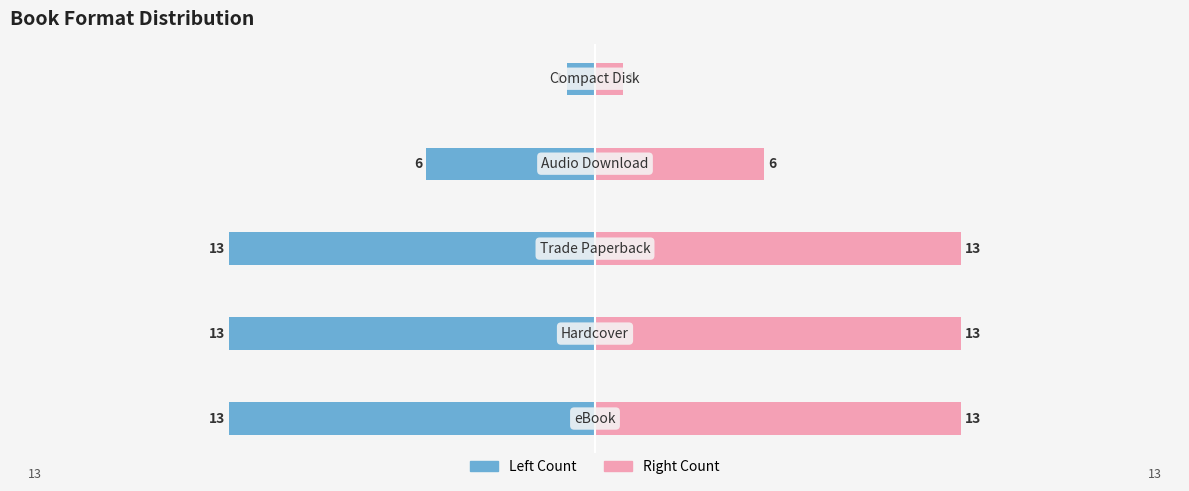

Reading left to right, transcribe all the data shown in this chart.

Left Count: 0=-13	1=-13	2=-13	3=-6	4=-1
Right Count: 0=13	1=13	2=13	3=6	4=1